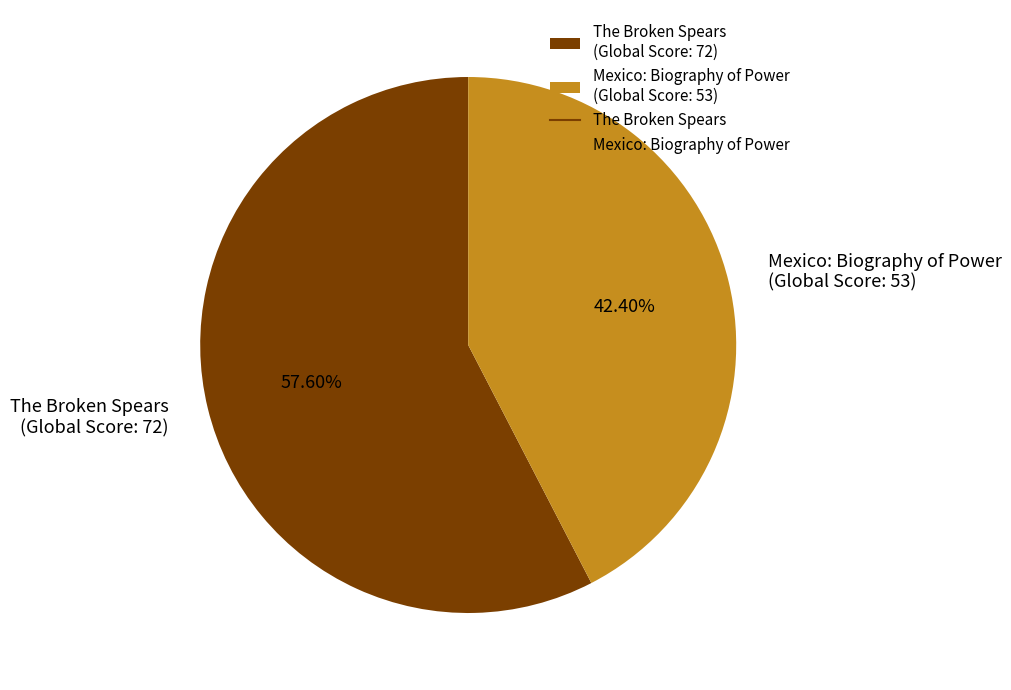

Does any single category account for the majority?

Yes